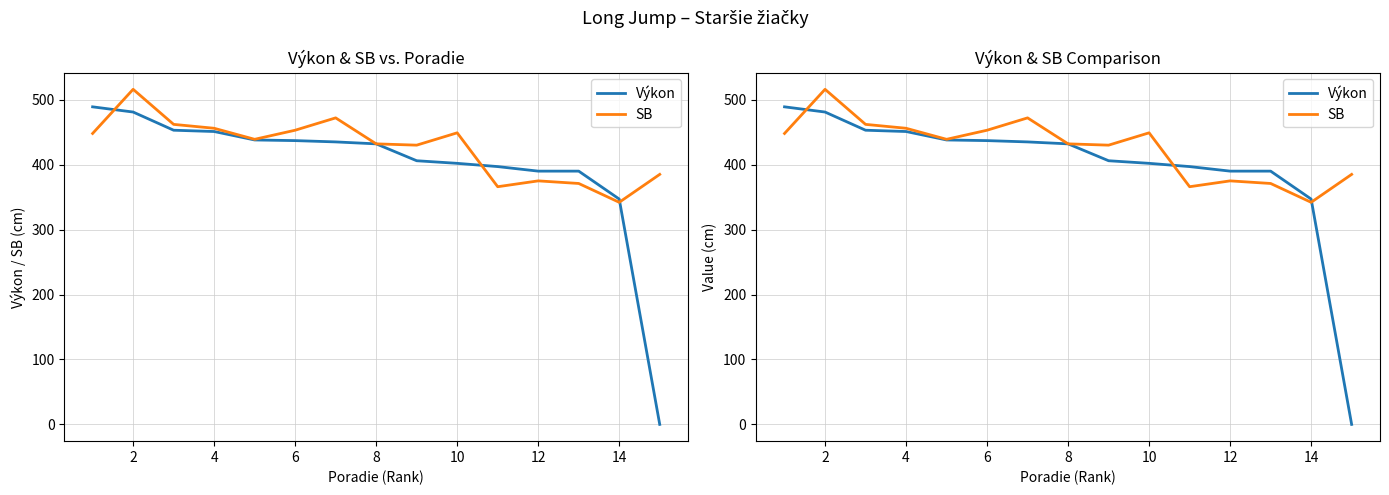

The SB series shows 130 at 14. True or false?

False